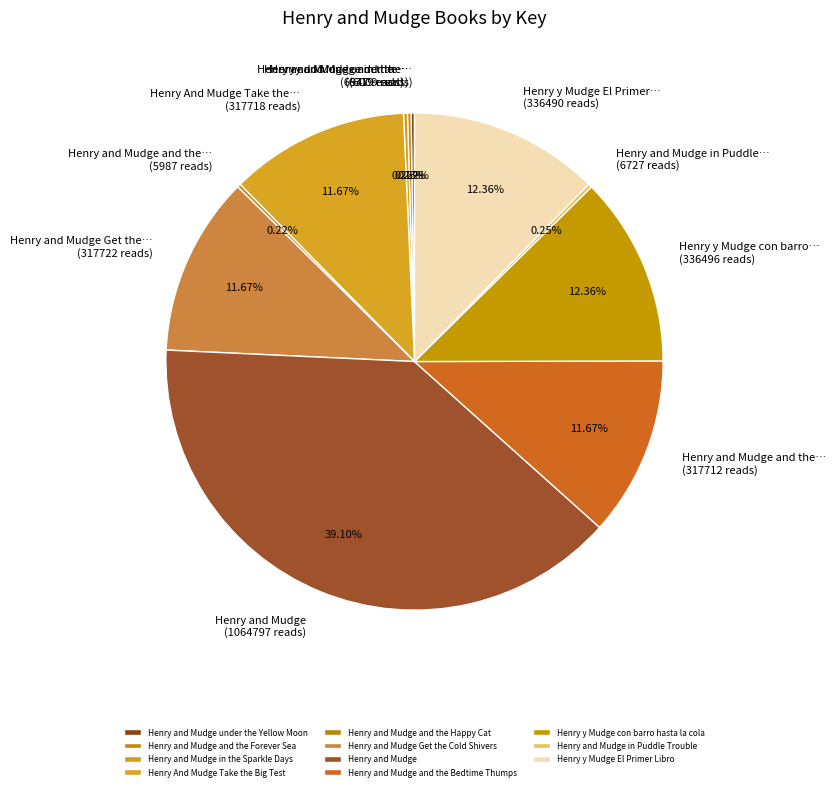

Rank the categories by value from lowest to highest.

Henry and Mudge and the Happy Cat, Henry and Mudge under the Yellow Moon, Henry and Mudge and the Forever Sea, Henry and Mudge in Puddle Trouble, Henry and Mudge in the Sparkle Days, Henry and Mudge and the Bedtime Thumps, Henry And Mudge Take the Big Test, Henry and Mudge Get the Cold Shivers, Henry y Mudge El Primer Libro, Henry y Mudge con barro hasta la cola, Henry and Mudge